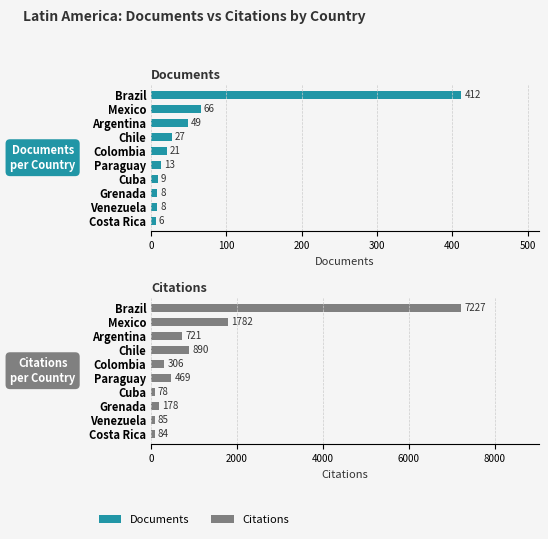

Reading left to right, list all the values displayed in this chart.

Documents: 412	66	49	27	21	13	9	8	8	6
Citations: 7227	1782	721	890	306	469	78	178	85	84